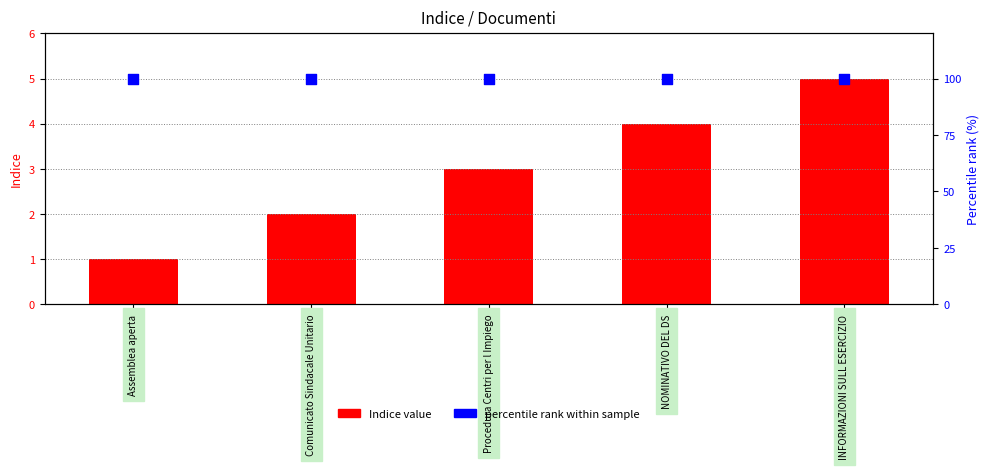

What are all the series names shown in the legend?

Indice value, percentile rank within sample